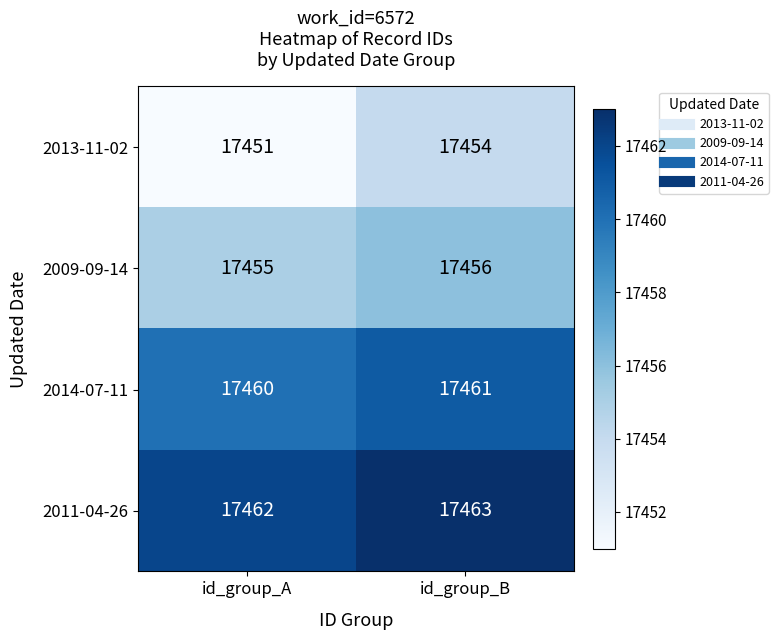

At which category is the sum across all series the highest?

id_group_B